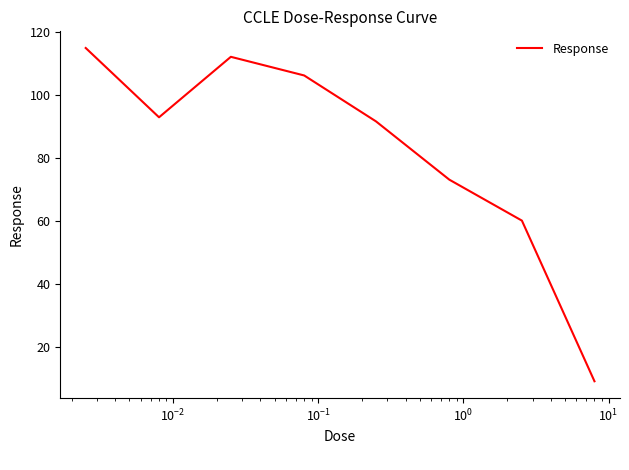

Reading left to right, transcribe all the data shown in this chart.

114.8	92.8	112.0	106.1	91.5	73.0	60.0	9.0